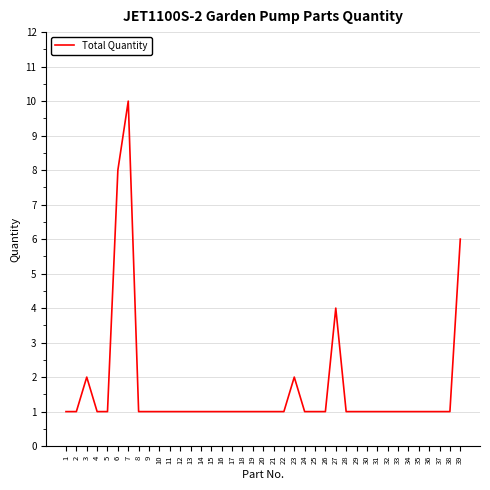

How many categories are shown in the chart?

39